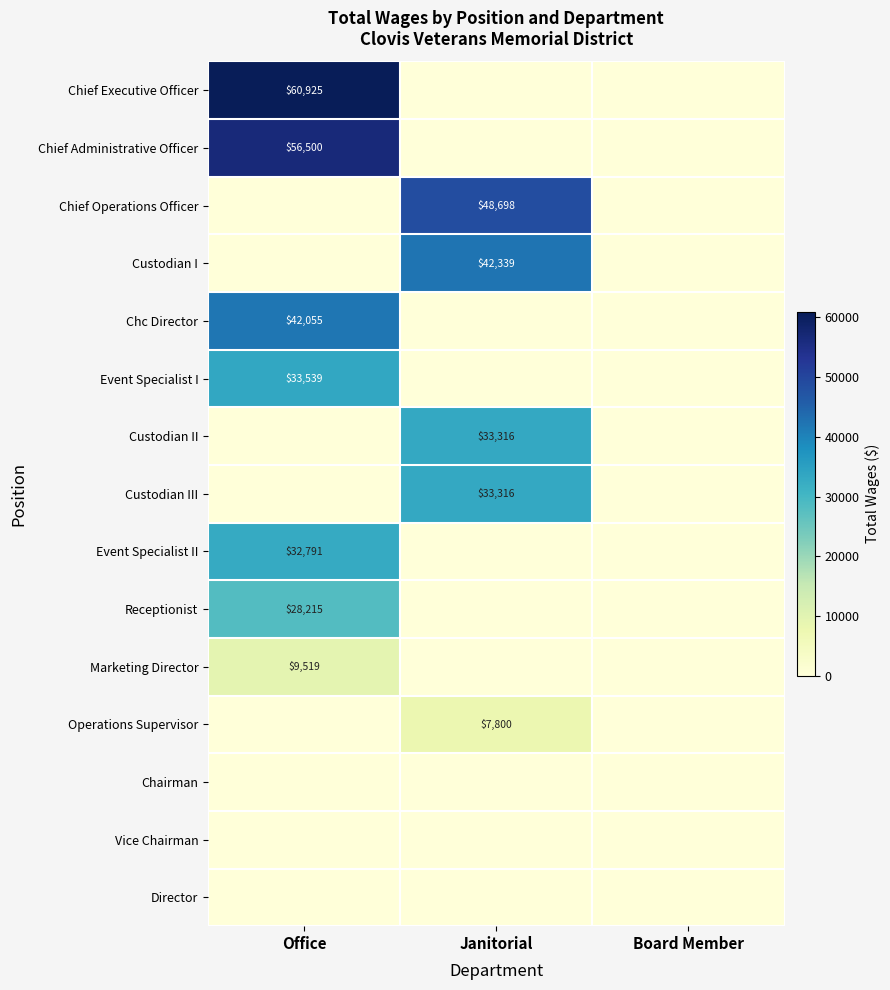

At which category is the sum across all series the highest?

Office